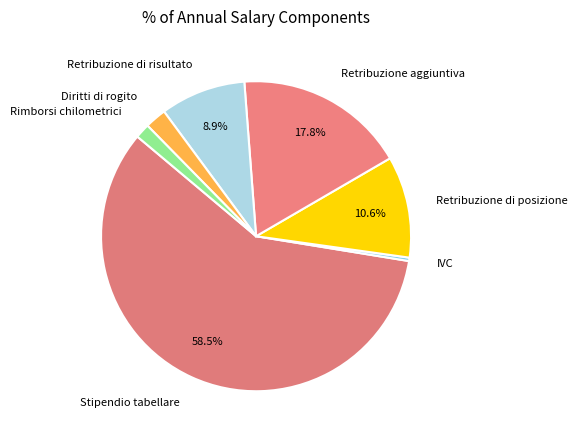

Combined, do Retribuzione di posizione and Diritti di rogito account for over 50%?

No